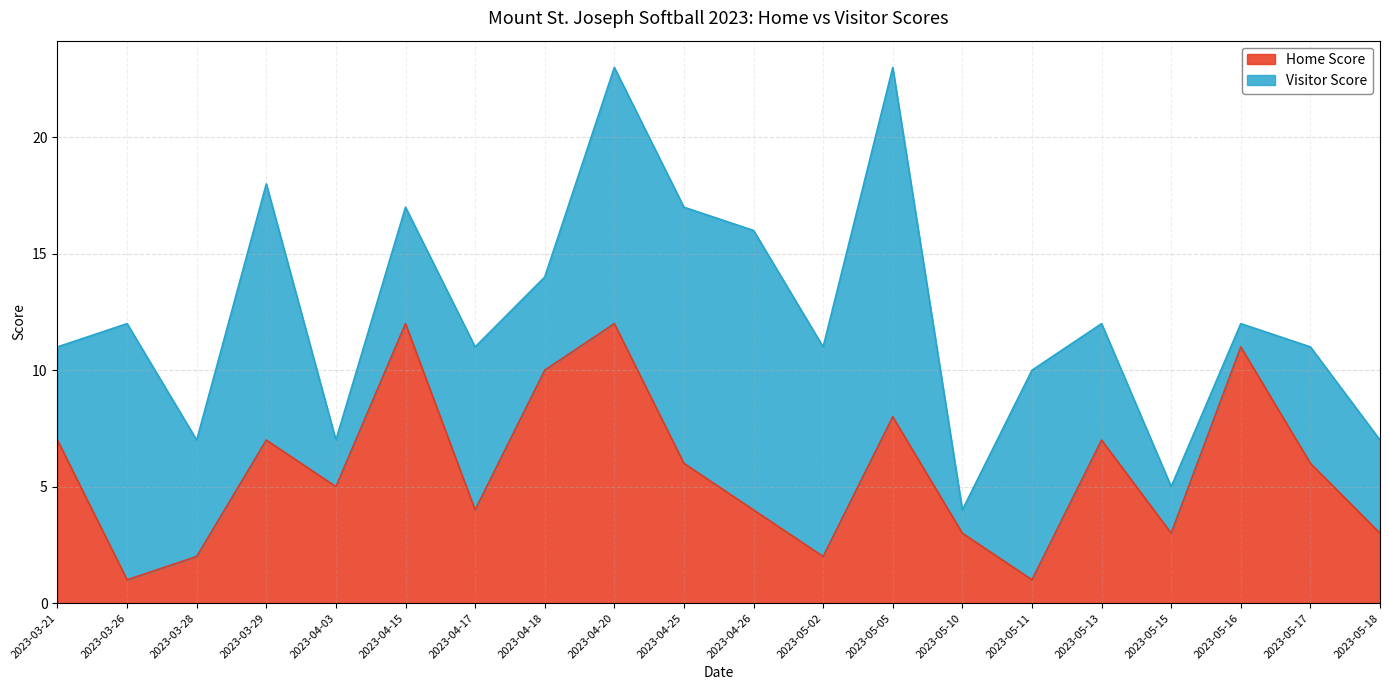

What is the minimum value shown in the chart?

1